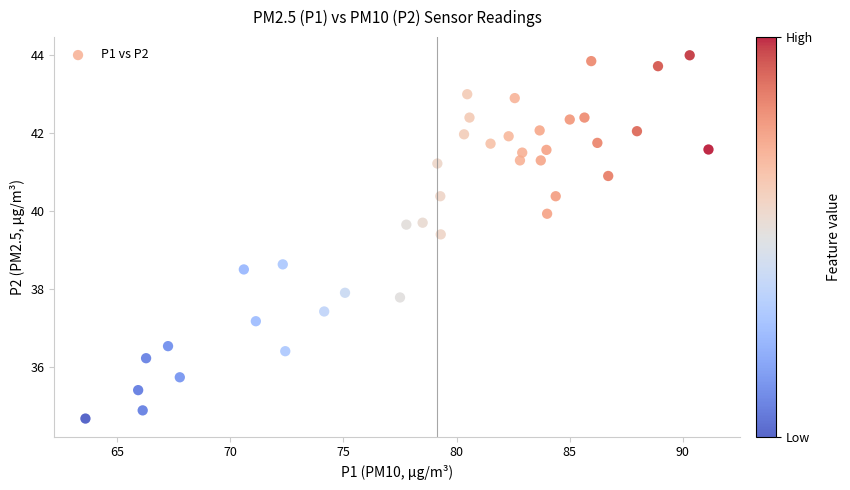

What is the range of Y values (max minus min)?

9.3